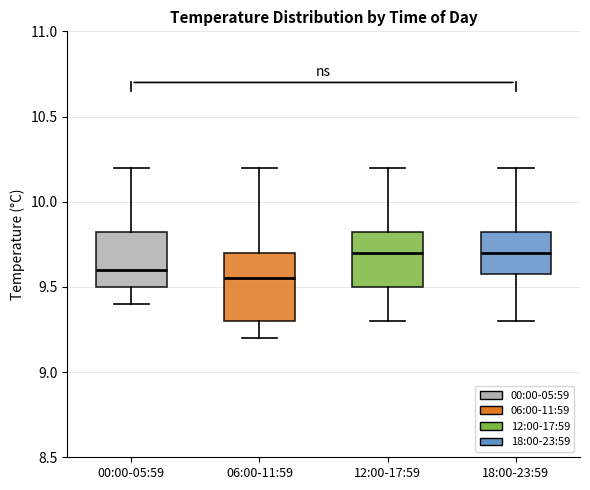

Which box is the tallest, from its lower edge to its upper edge?

06:00-11:59